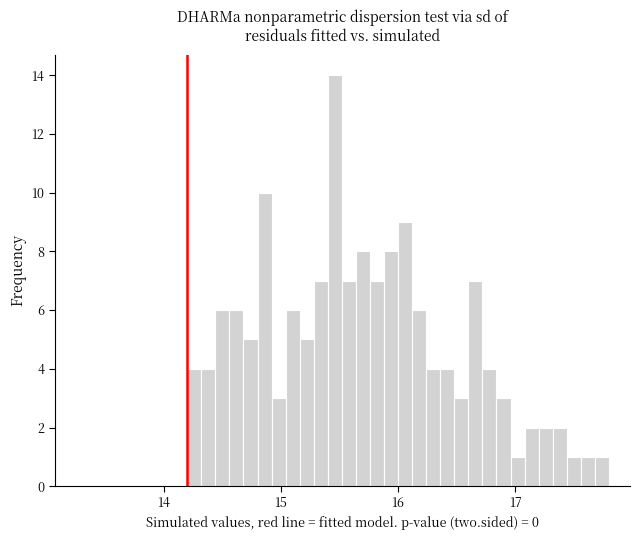

Read against the x-axis, roughly where is the centre of the tallest bar?

15.5